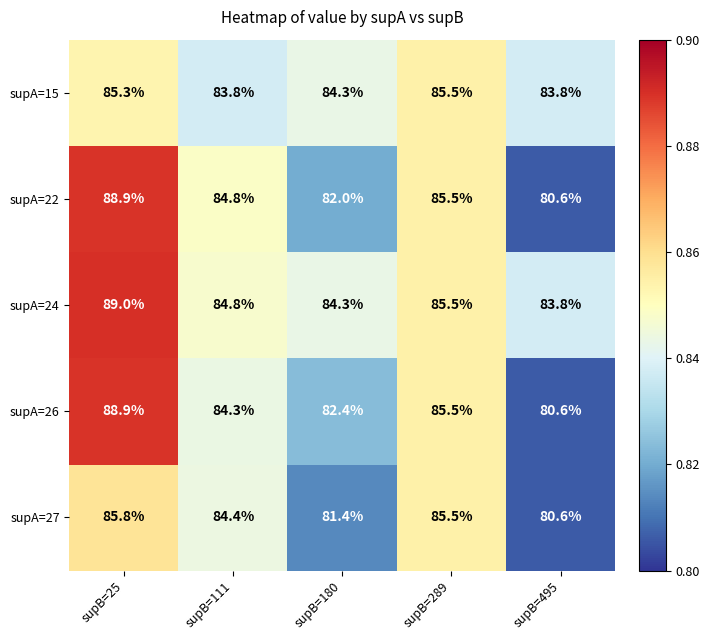

How many series are shown in this chart?

5